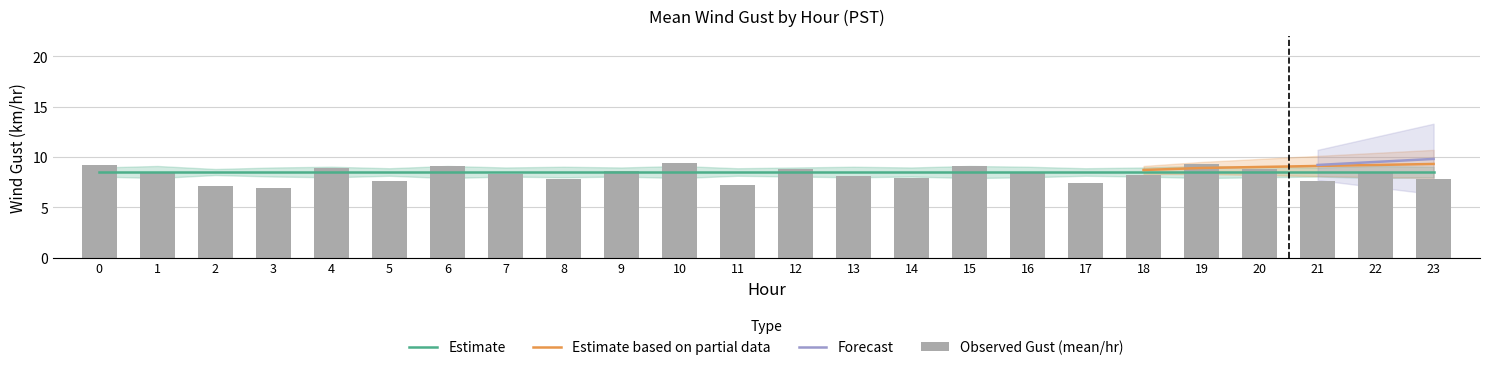

Does the chart contain stacked bars?

No